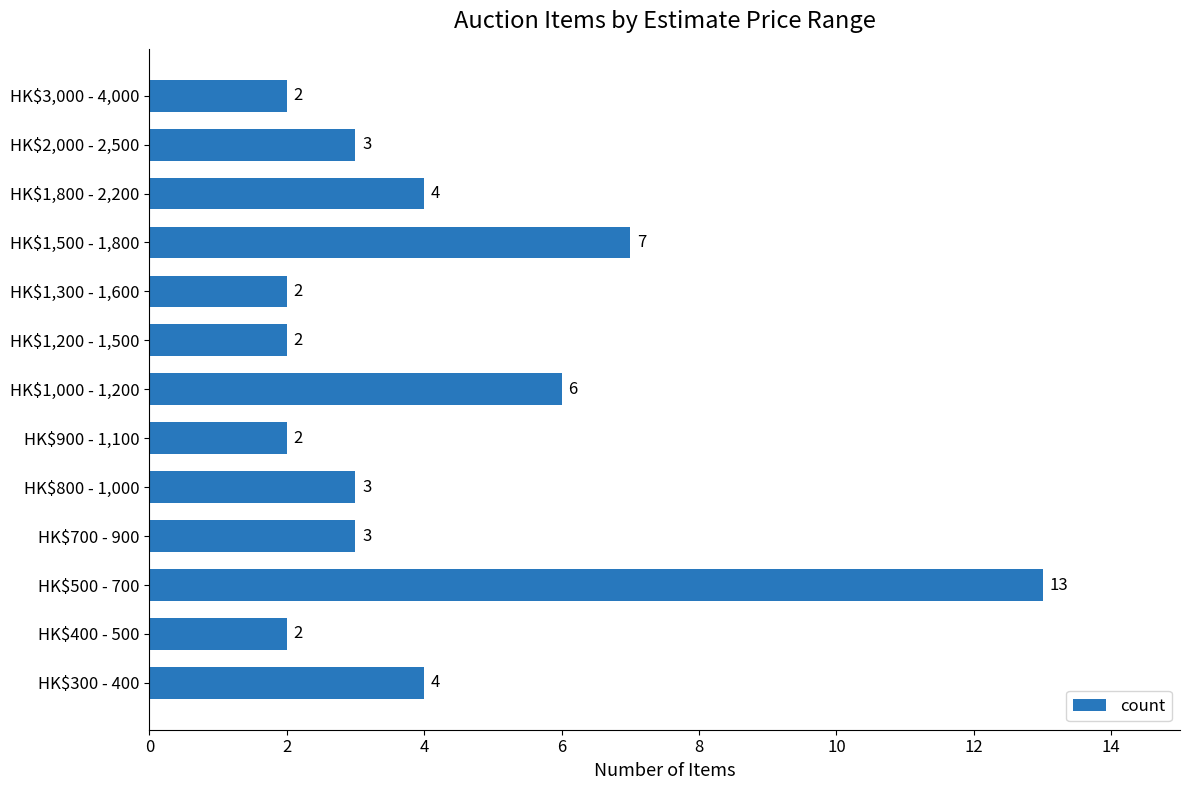

Which category has the highest value across all series?

HK$500 - 700